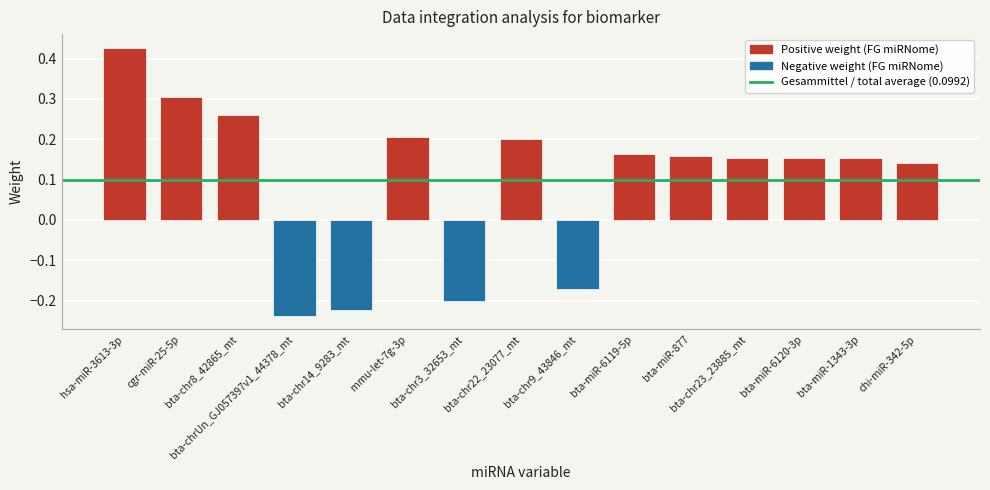

Rank the categories by value from lowest to highest.

bta-chrUn_GJ057397v1_44378_mt, bta-chr14_9283_mt, bta-chr3_32653_mt, bta-chr9_43846_mt, chi-miR-342-5p, bta-miR-1343-3p, bta-miR-6120-3p, bta-chr23_23885_mt, bta-miR-877, bta-miR-6119-5p, bta-chr22_23077_mt, mmu-let-7g-3p, bta-chr8_42865_mt, cgr-miR-25-5p, hsa-miR-3613-3p